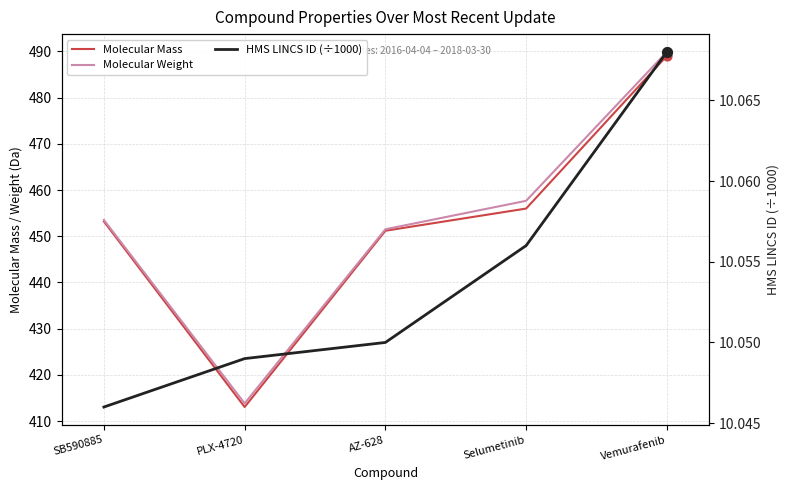

At how many categories does at least one series exceed 212?

5